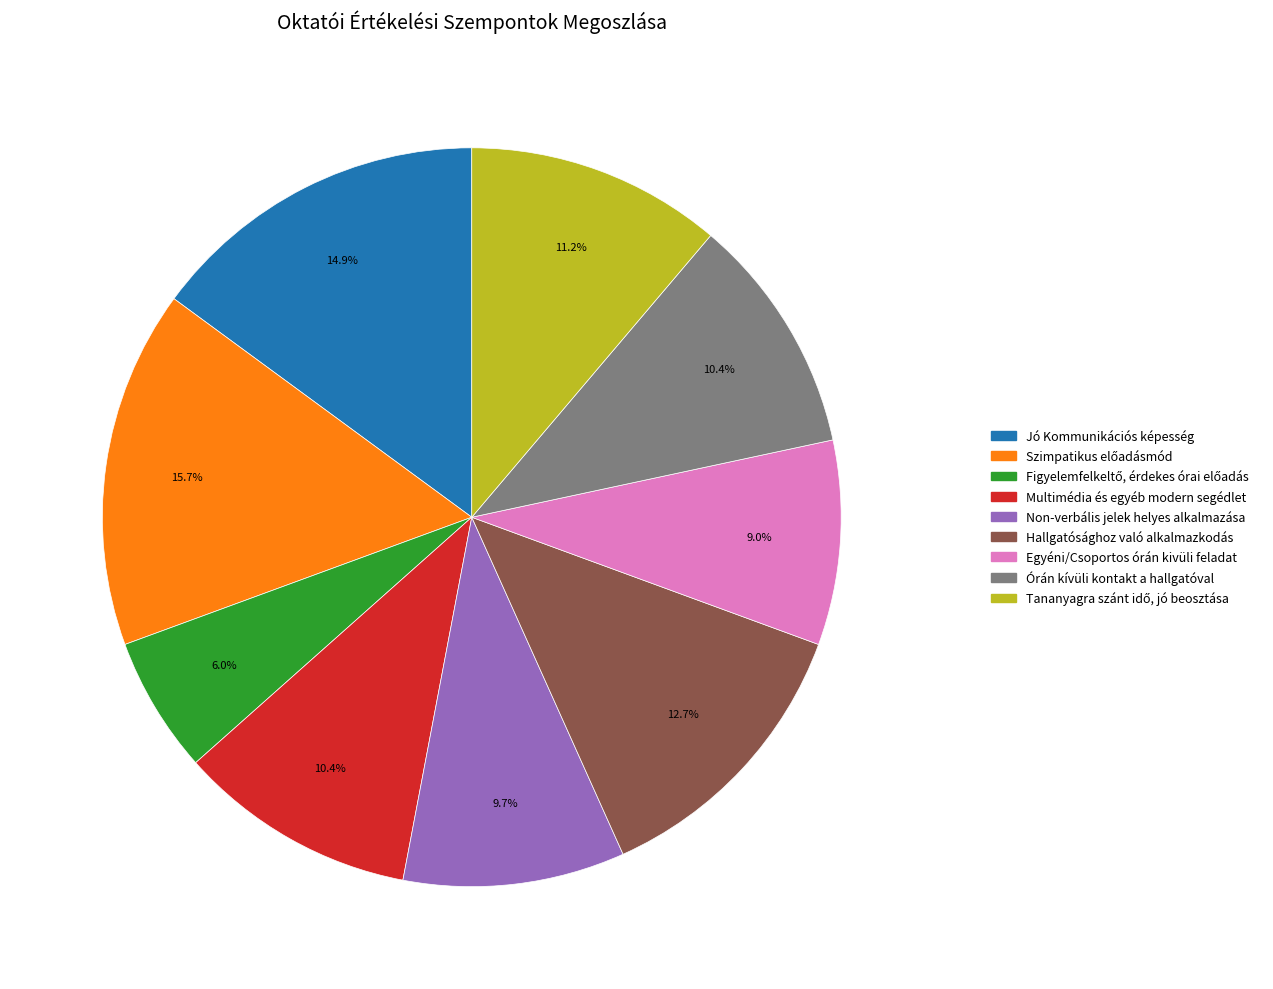

How many segments does this pie chart have?

9